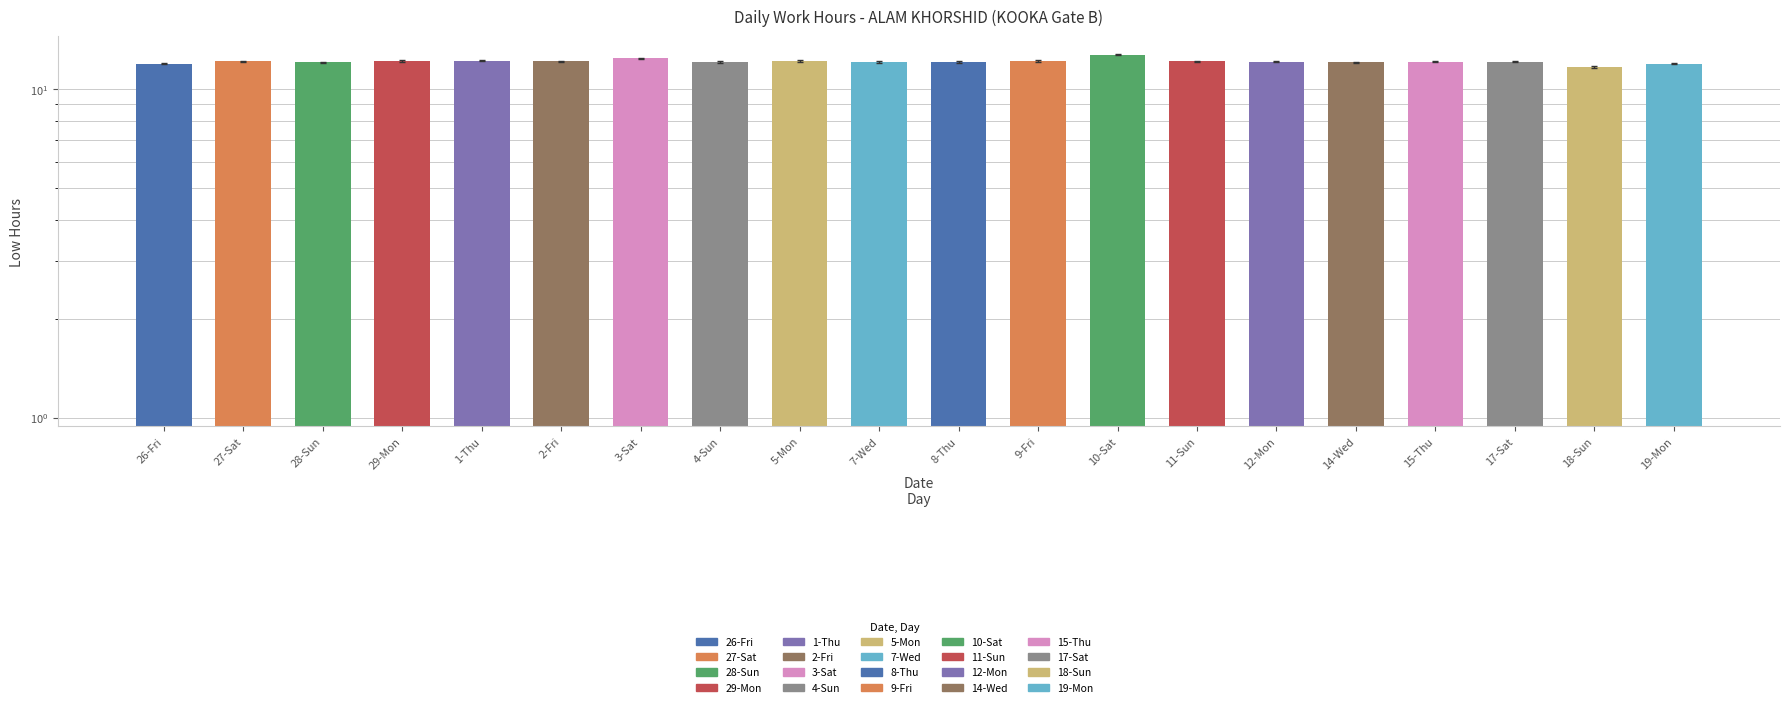

Reading left to right, transcribe all the data shown in this chart.

26-Fri=12.0	27-Sat=12.2	28-Sun=12.1	29-Mon=12.2	1-Thu=12.2	2-Fri=12.1	3-Sat=12.4	4-Sun=12.1	5-Mon=12.2	7-Wed=12.1	8-Thu=12.1	9-Fri=12.2	10-Sat=12.7	11-Sun=12.1	12-Mon=12.1	14-Wed=12.1	15-Thu=12.1	17-Sat=12.1	18-Sun=11.7	19-Mon=11.9